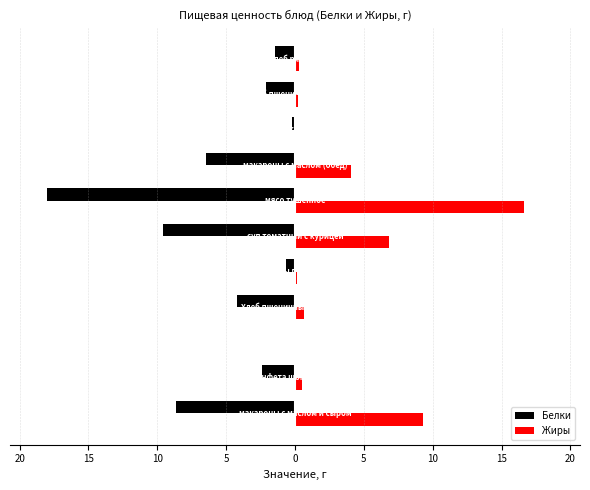

What are all the series names shown in the legend?

Белки, Жиры